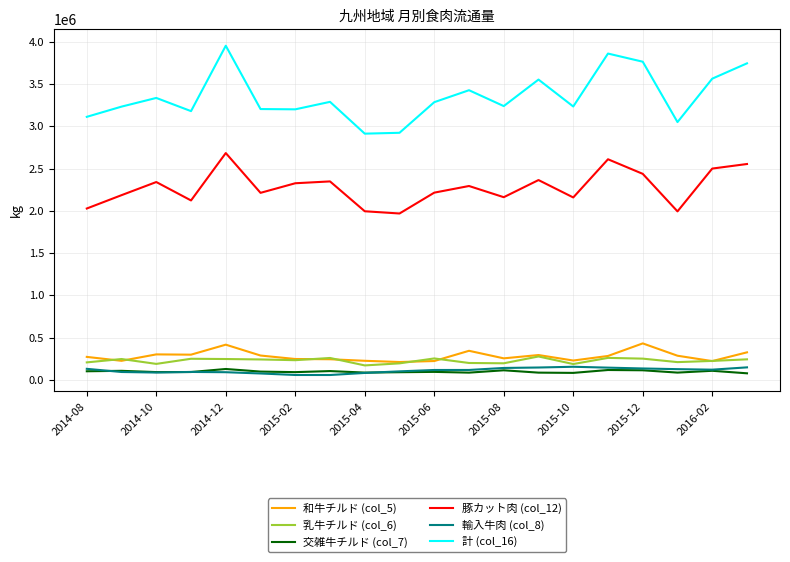

True or false: 交雑牛チルド (col_7) and 計 (col_16) cross at least once.

False